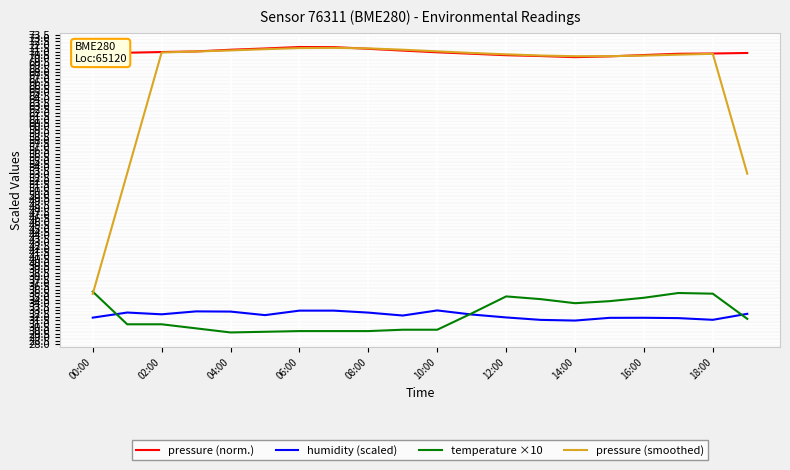

Which series has the widest spread of values?

pressure (smoothed)